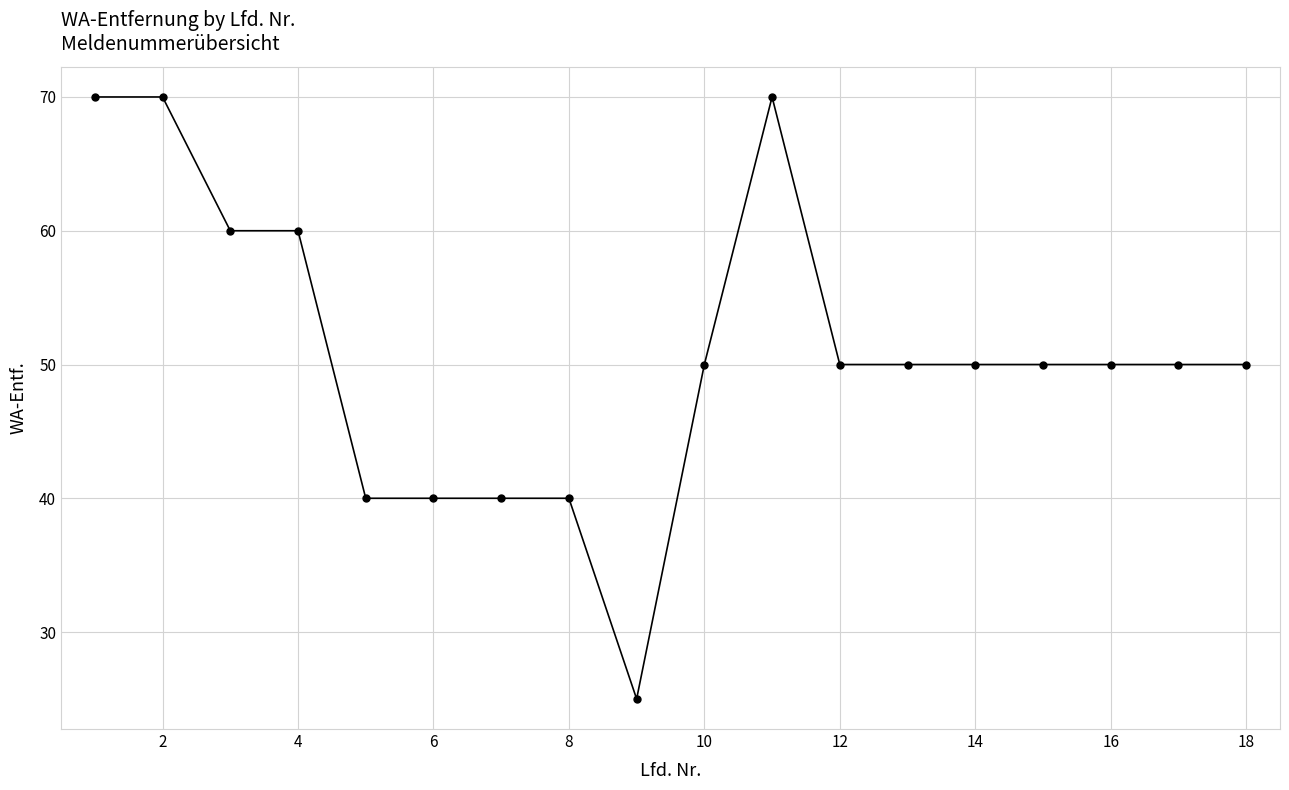

How many distinct data groups are displayed?

1